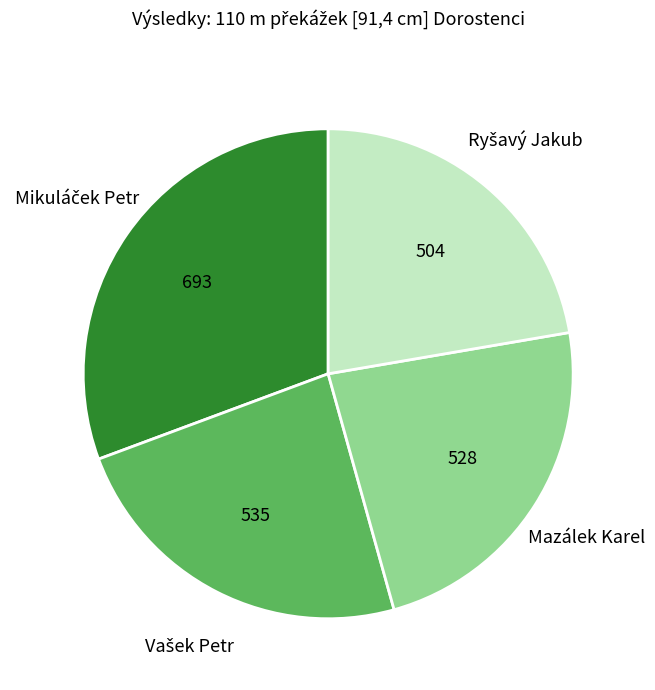

Is it true that Mazálek Karel is 35% of the pie?

False